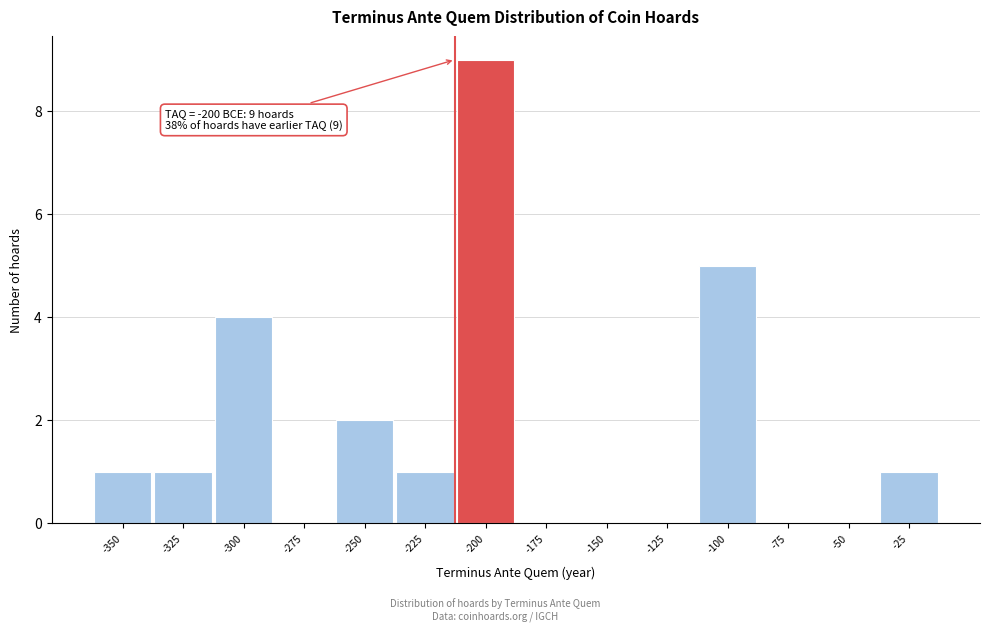

Reading left to right, extract all data points from this chart.

-350=1	-325=1	-300=4	-275=0	-250=2	-225=1	-200=9	-175=0	-150=0	-125=0	-100=5	-75=0	-50=0	-25=1